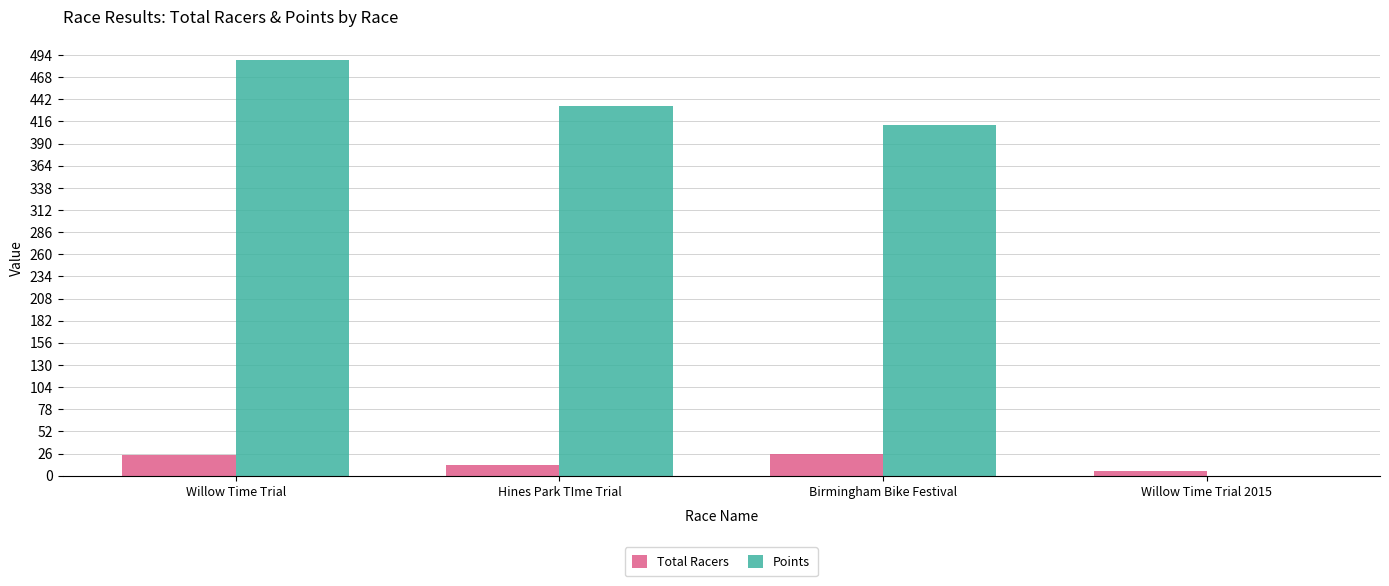

What is the total value across all series at Willow Time Trial?

511.8